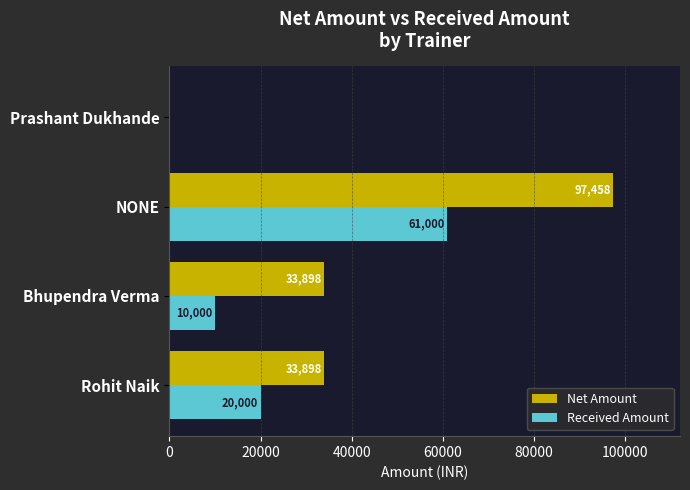

At which label does Received Amount reach its peak?

NONE